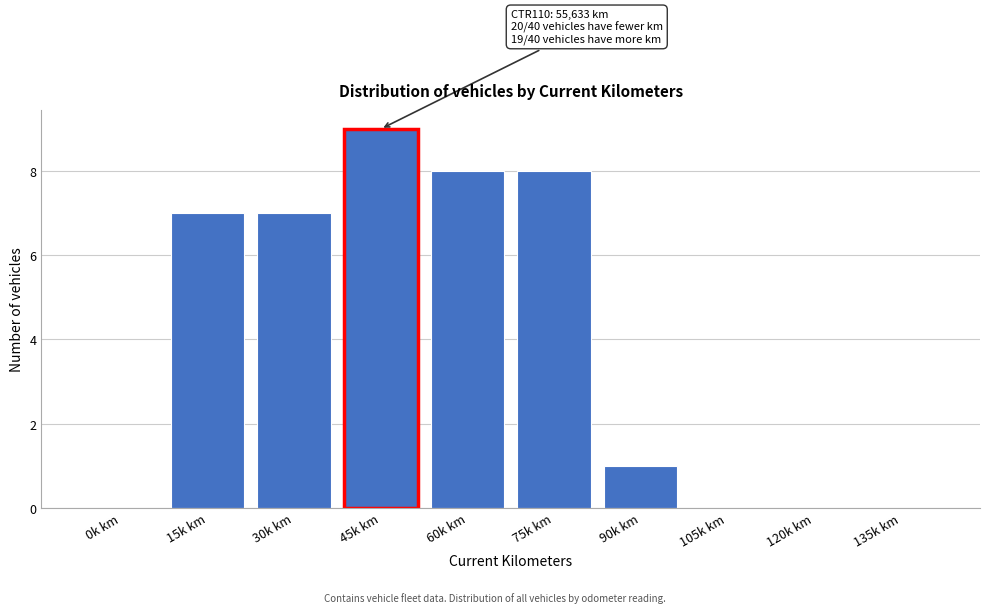

Reading left to right, transcribe all the data shown in this chart.

0k km=0	15k km=7	30k km=7	45k km=9	60k km=8	75k km=8	90k km=1	105k km=0	120k km=0	135k km=0